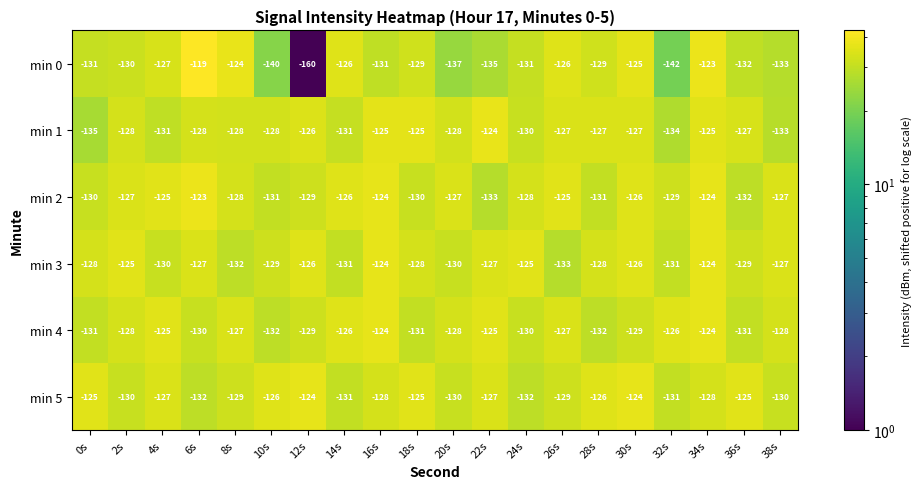

Which series has the largest range (max minus min)?

min 0